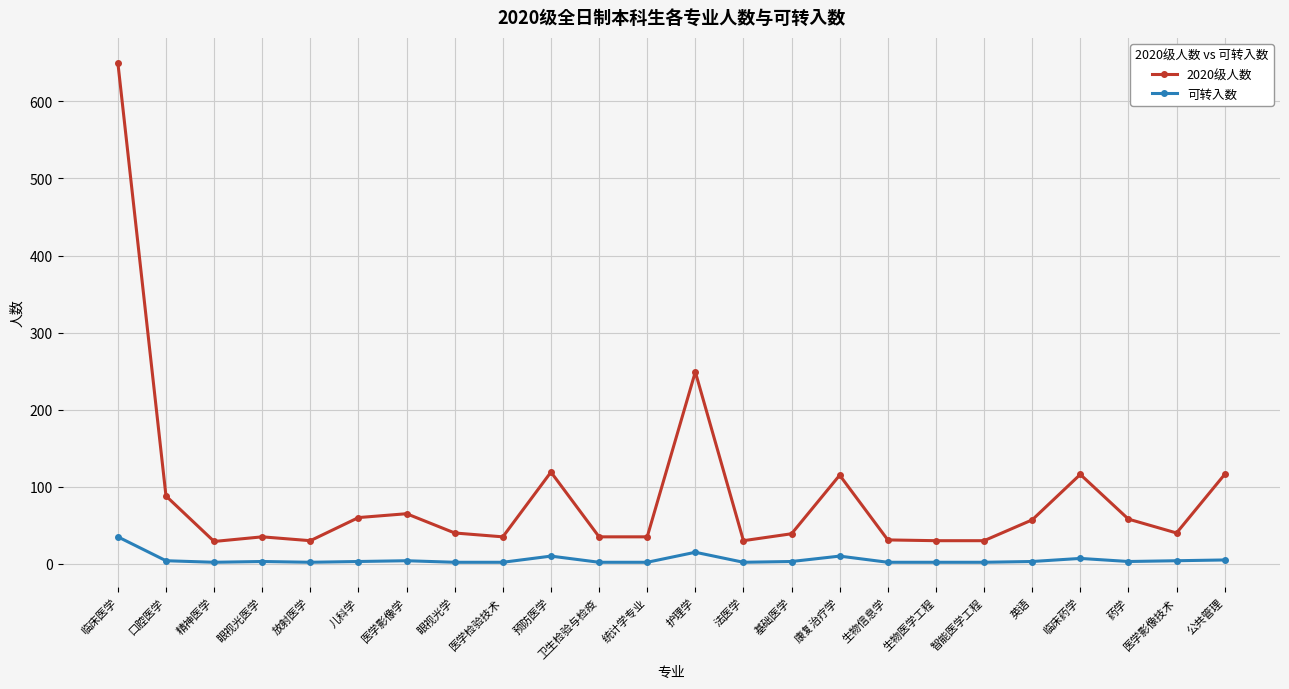

What are all the series names shown in the legend?

2020级人数, 可转入数